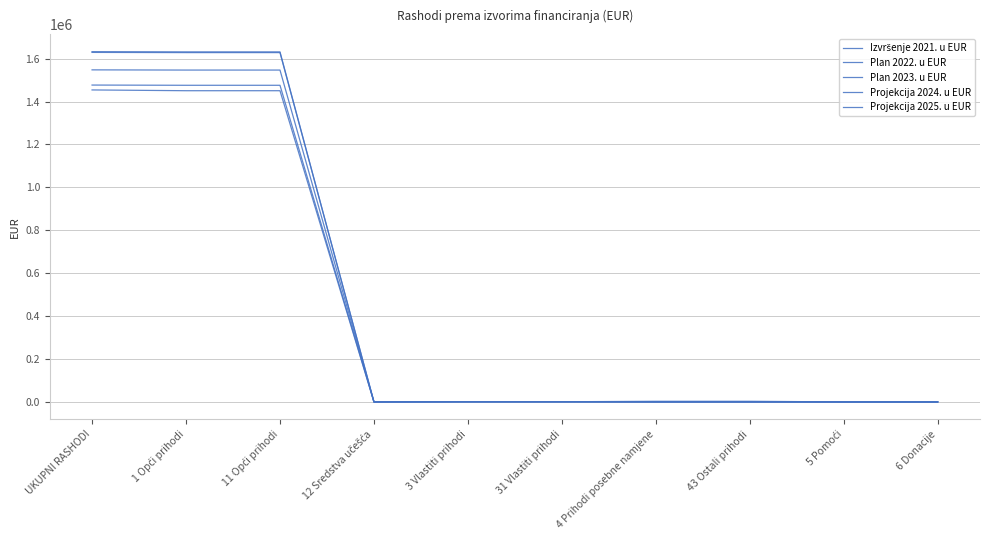

Is it true that Plan 2023. u EUR equals 0.0 at 12 Sredstva učešća?

True